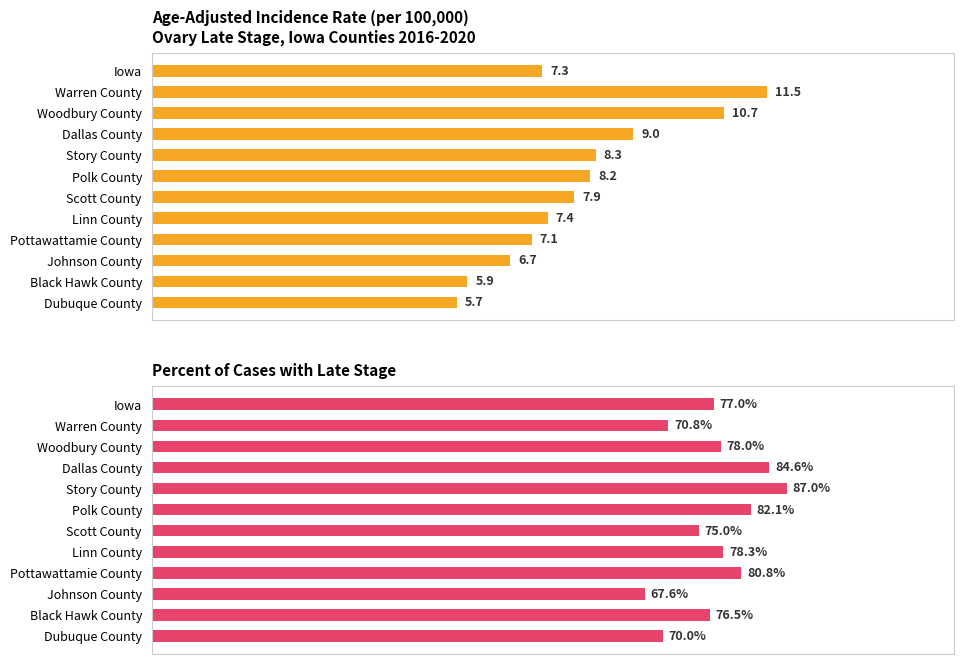

What is the difference between the highest and lowest values at Johnson County?

60.9